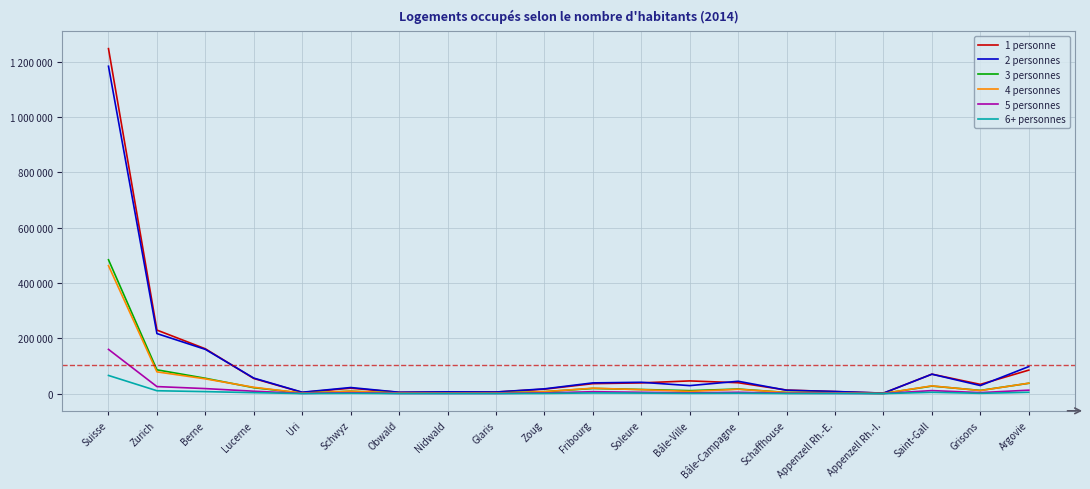

Does the chart have visible grid lines?

Yes